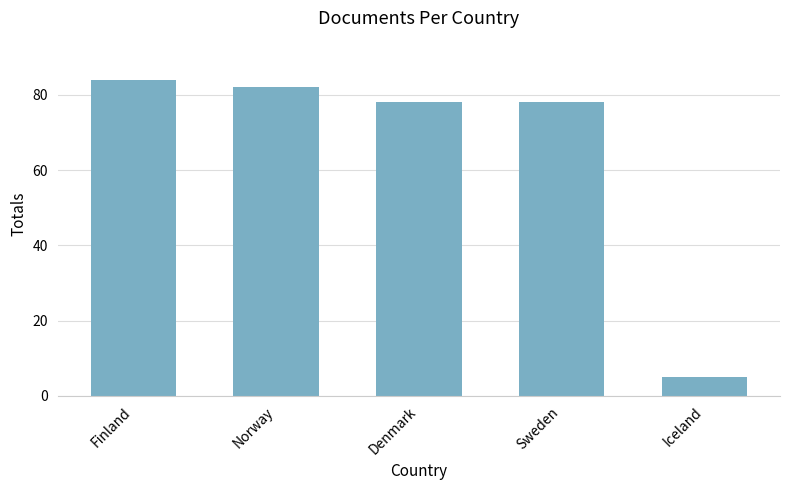

Approximately how many times larger is the value at Iceland compared to Sweden?

0.1